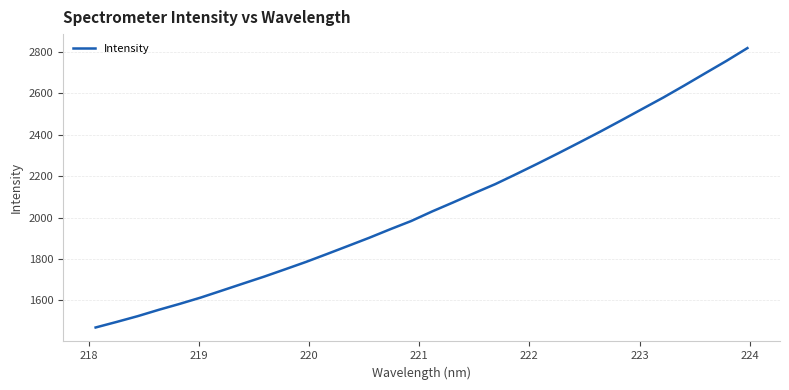

What is the maximum value shown in the chart?

2819.4